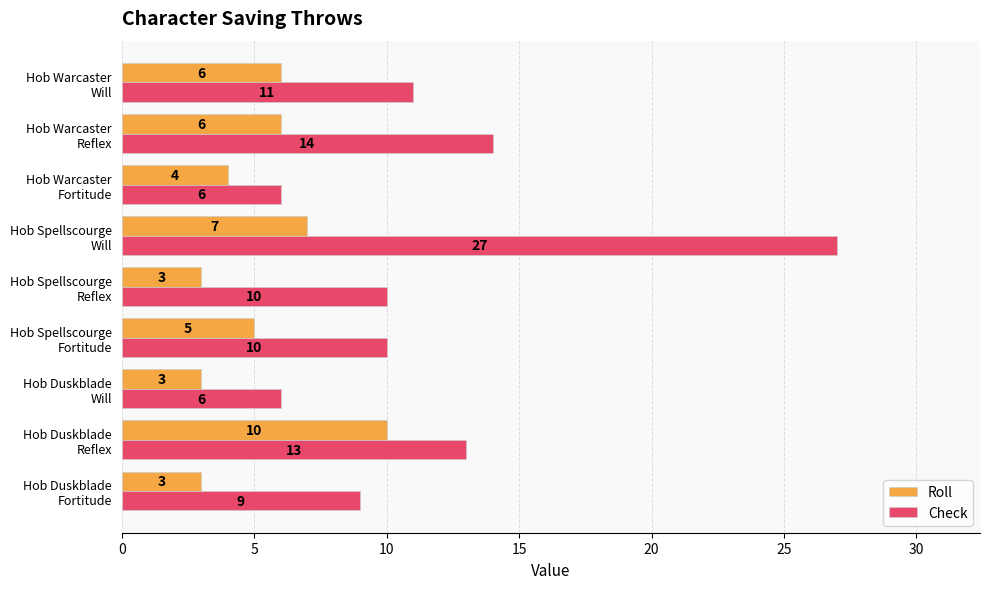

Which series has the widest spread of values?

Check